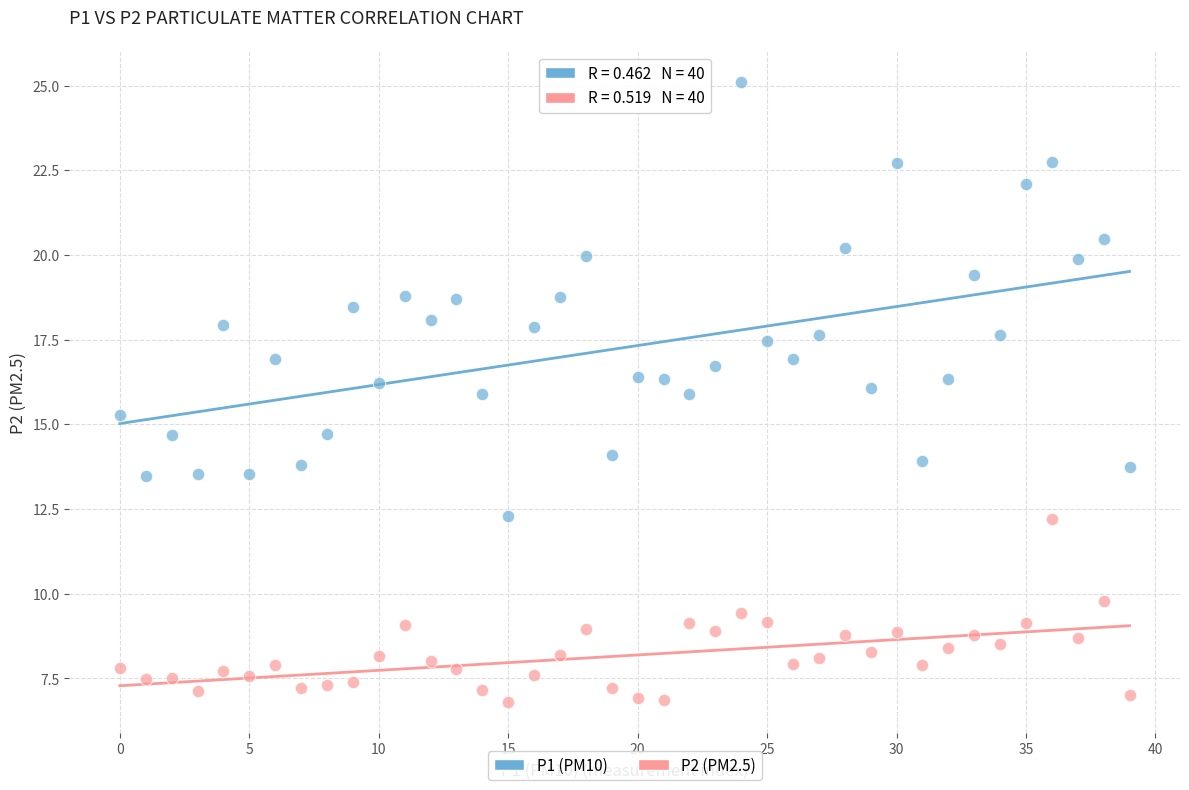

Across all data points, what is the range of Y values (max minus min)?

18.3